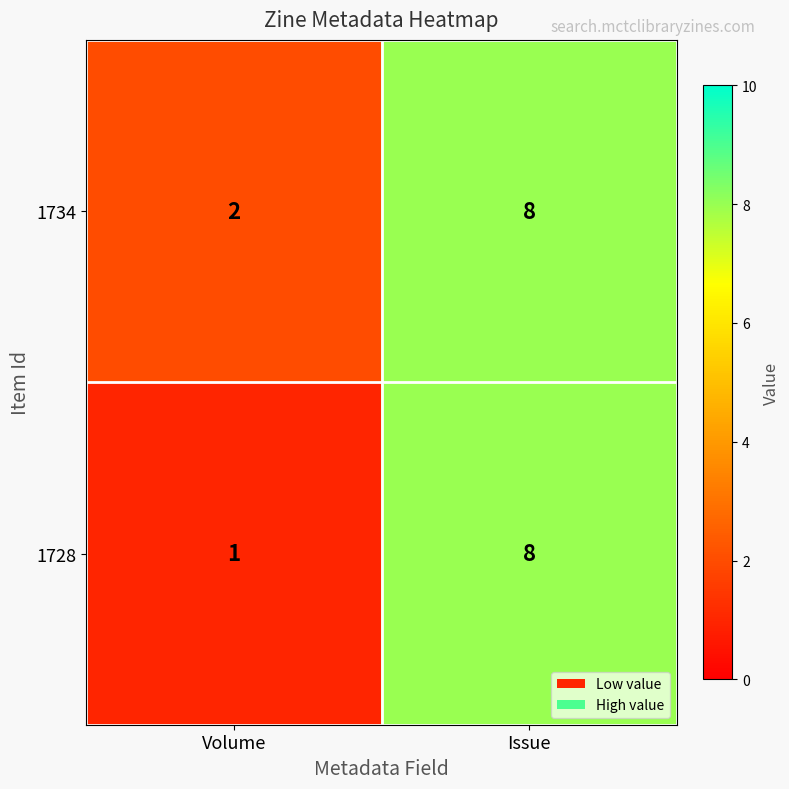

Which label corresponds to the smallest value in the chart?

Volume